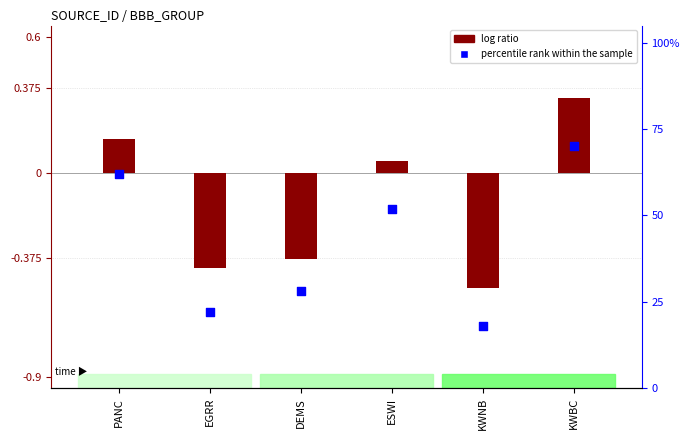

What are all the series names shown in the legend?

log ratio, percentile rank within the sample